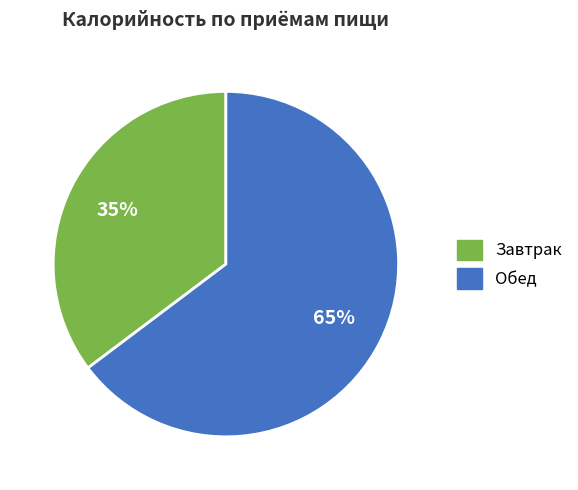

Is the sum of Обед and Завтрак greater than half?

Yes